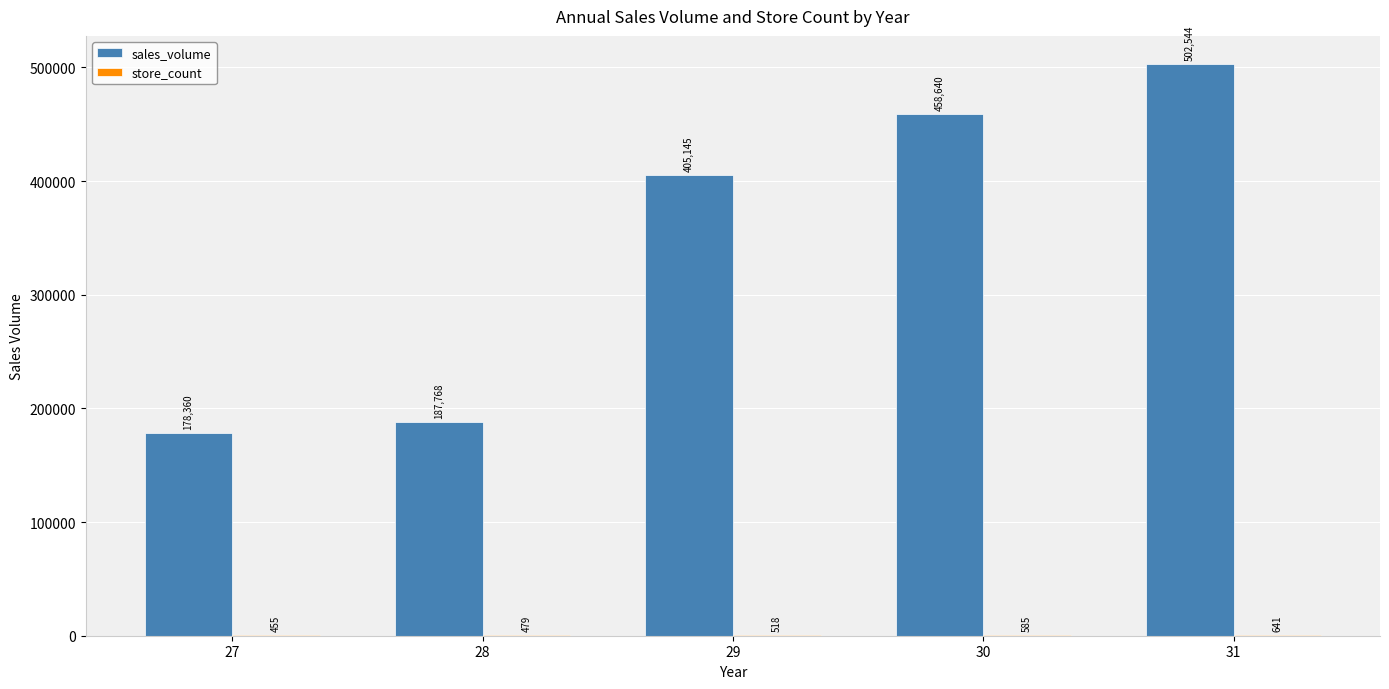

What is the total value across all series at 28?

188247